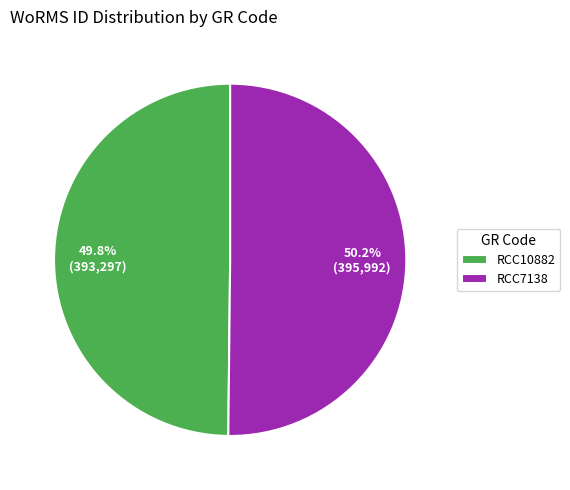

Combined, do RCC7138 and RCC10882 account for over 50%?

Yes